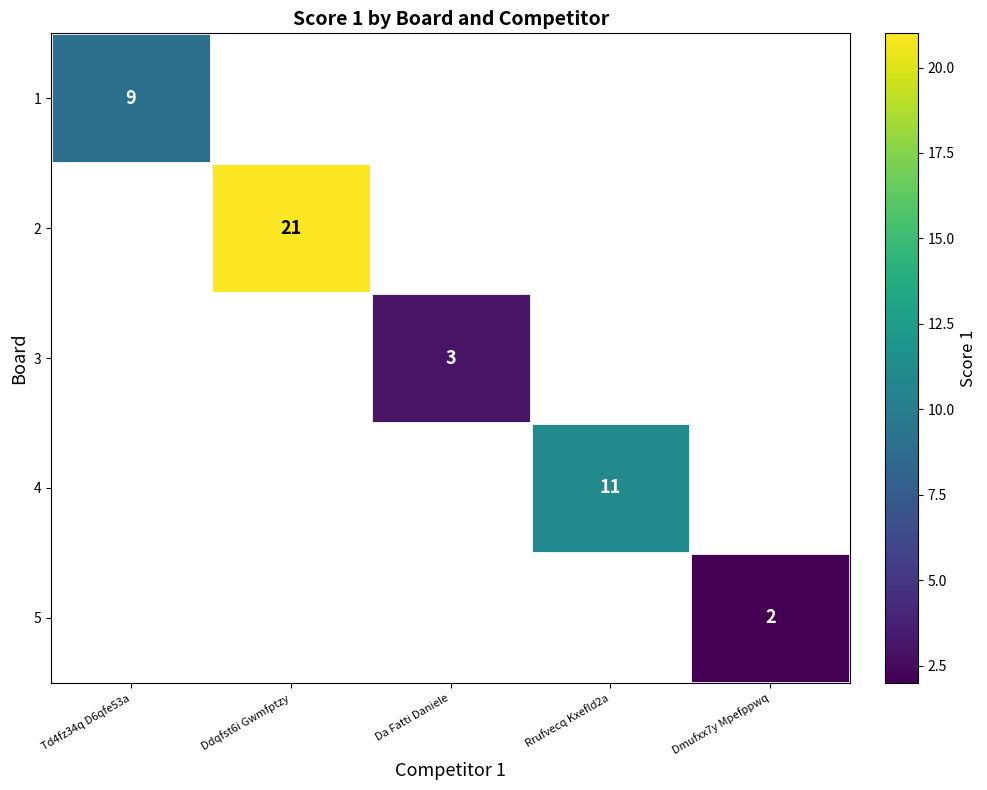

Is the value of 2 at Da Fatti Daniele greater than the value of 1 at Dmufxx7y Mpefppwq?

No